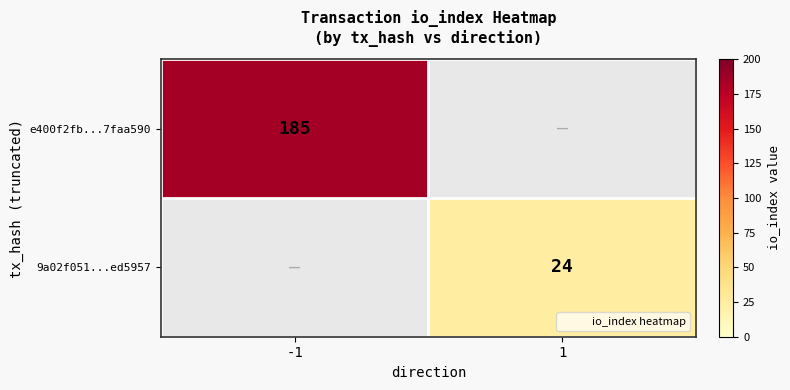

What is the smallest value displayed?

24.0